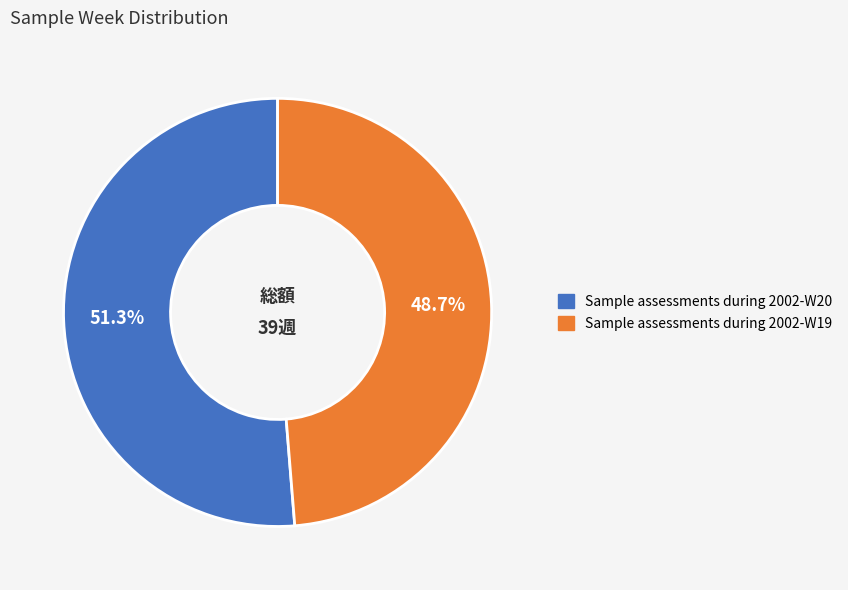

To the nearest percent, what percentage of the pie is Sample assessments during 2002-W19?

49%